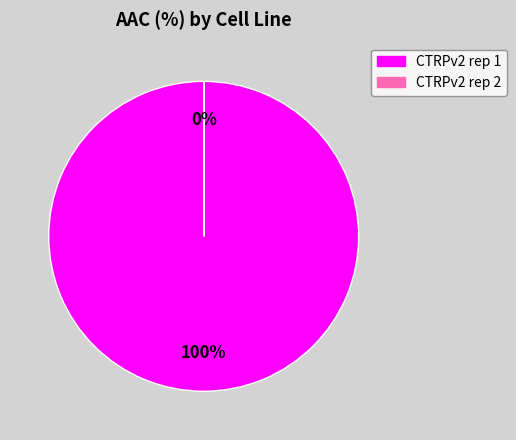

What percentage is the CTRPv2 rep 1 slice, to the nearest percent?

100%